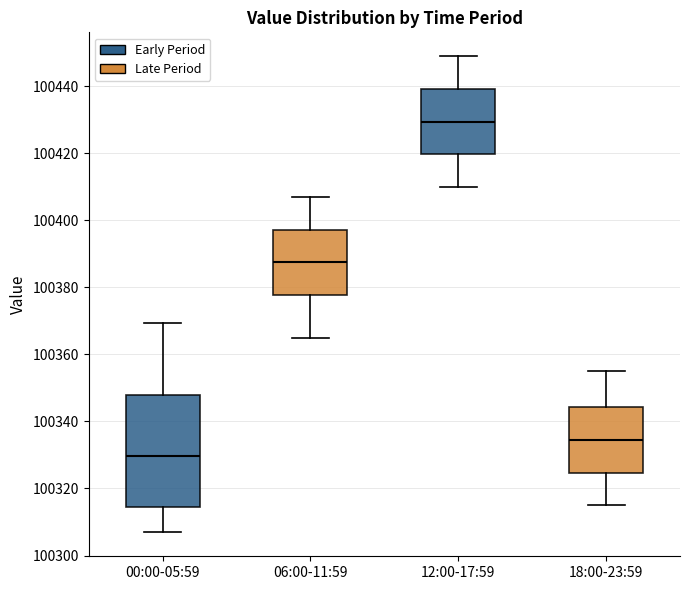

Where is the upper edge of the box for 00:00-05:59 on the y-axis? The values are not printed on the chart, so give them approximately, as read against the axis.

100348